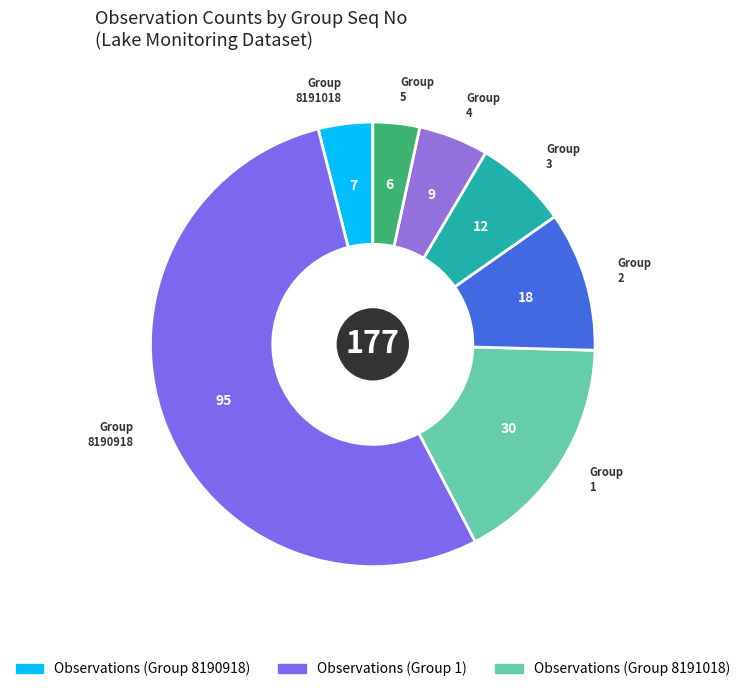

Which slice is the largest?

8190918